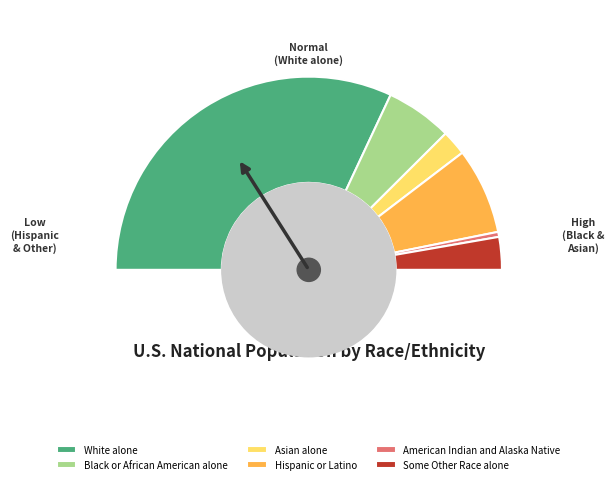

Is it true that Black or African American alone is 1% of the pie?

False